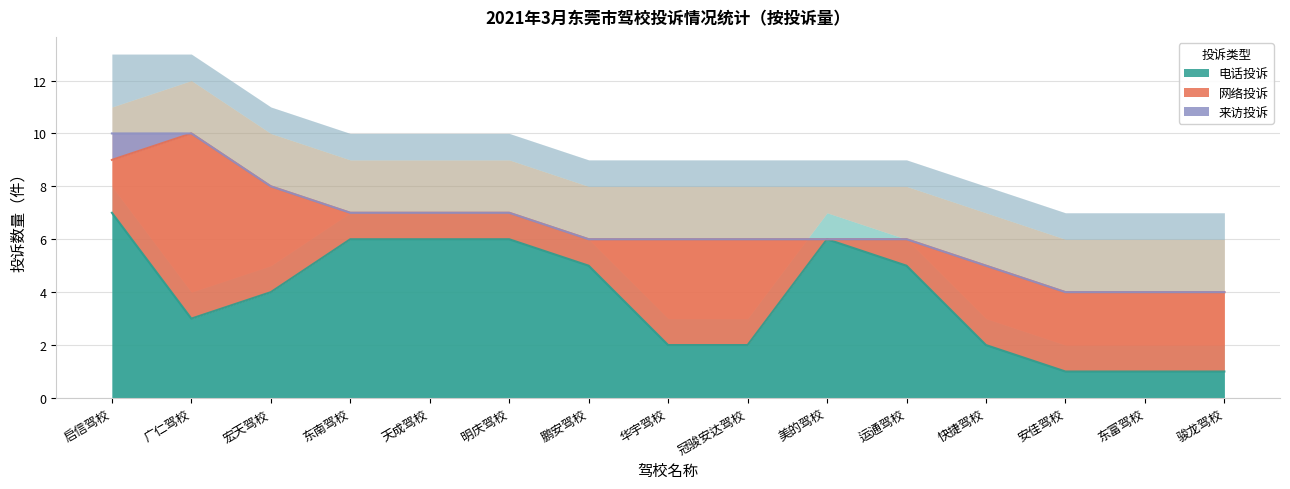

What is the sum of all 电话投诉 values?

57